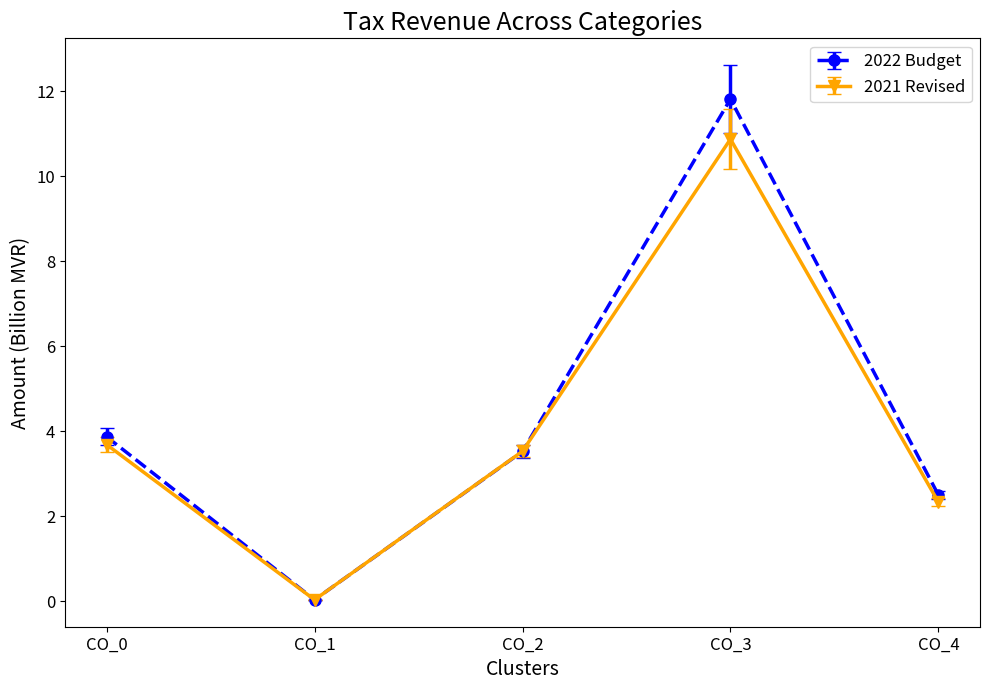

Is it true that 2022 Budget equals 2.5 at CO_4?

True